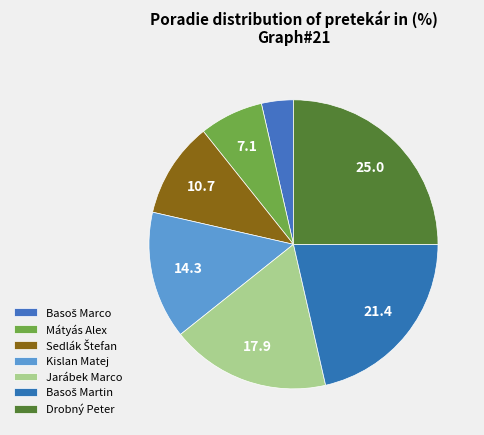

What is the smallest slice in the pie chart?

Basoš Marco